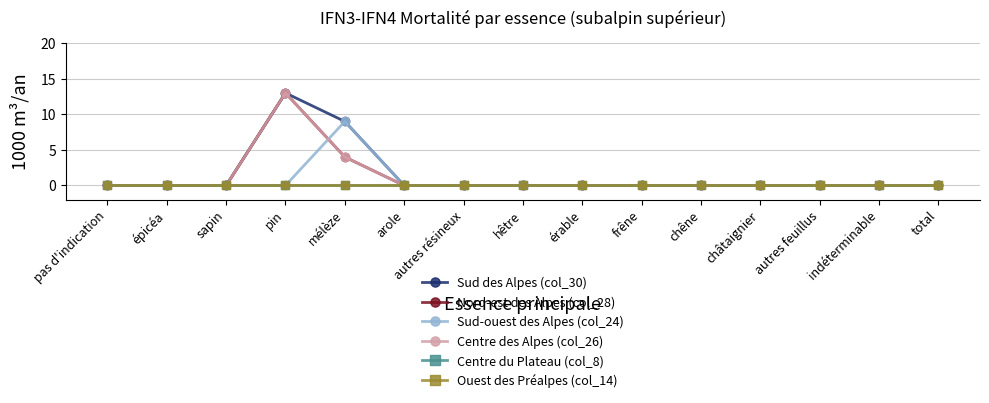

Reading right to left, list all the values displayed in this chart.

Sud des Alpes (col_30): 0	0	0	0	0	0	0	0	0	0	9	13	0	0	0
Nord-est des Alpes (col_28): 0	0	0	0	0	0	0	0	0	0	4	13	0	0	0
Sud-ouest des Alpes (col_24): 0	0	0	0	0	0	0	0	0	0	9	0	0	0	0
Centre des Alpes (col_26): 0	0	0	0	0	0	0	0	0	0	4	13	0	0	0
Centre du Plateau (col_8): 0	0	0	0	0	0	0	0	0	0	0	0	0	0	0
Ouest des Préalpes (col_14): 0	0	0	0	0	0	0	0	0	0	0	0	0	0	0